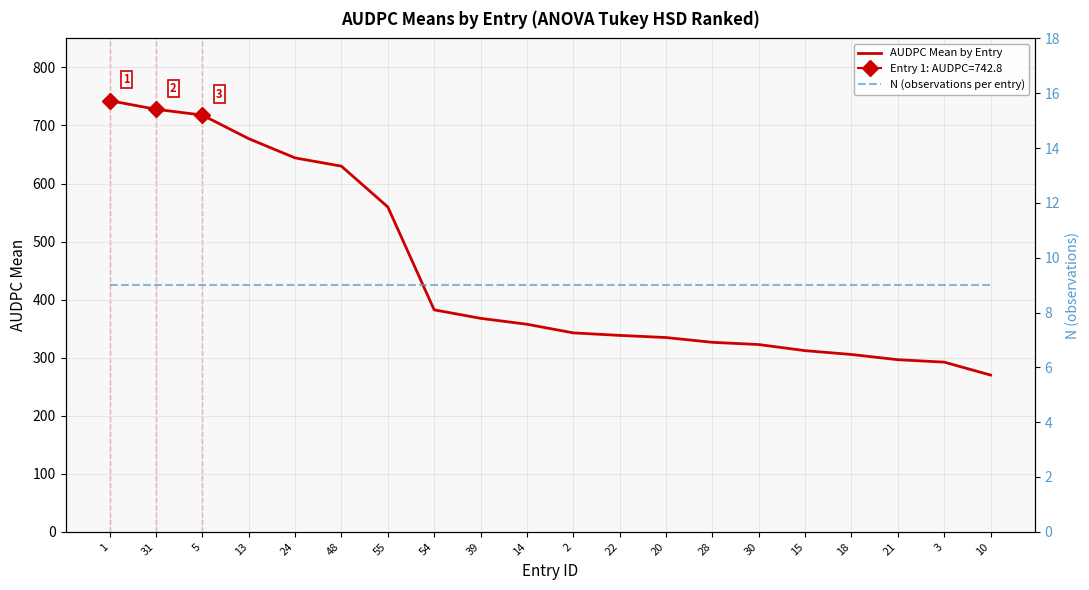

Is the value of N (observations per entry) at 54 greater than the value of AUDPC Mean by Entry at 30?

No